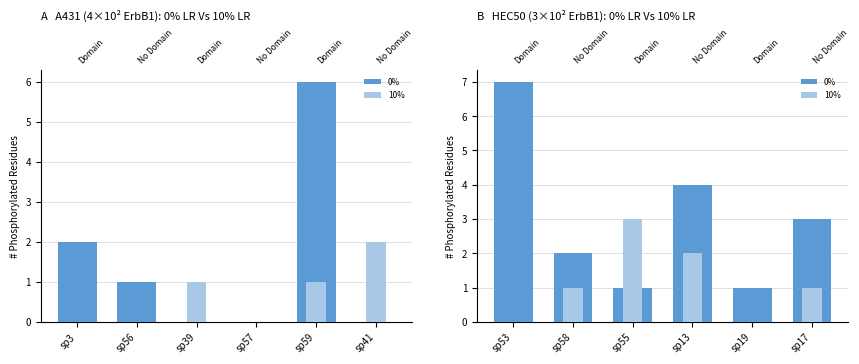

What is the sum of all 0% values?

18